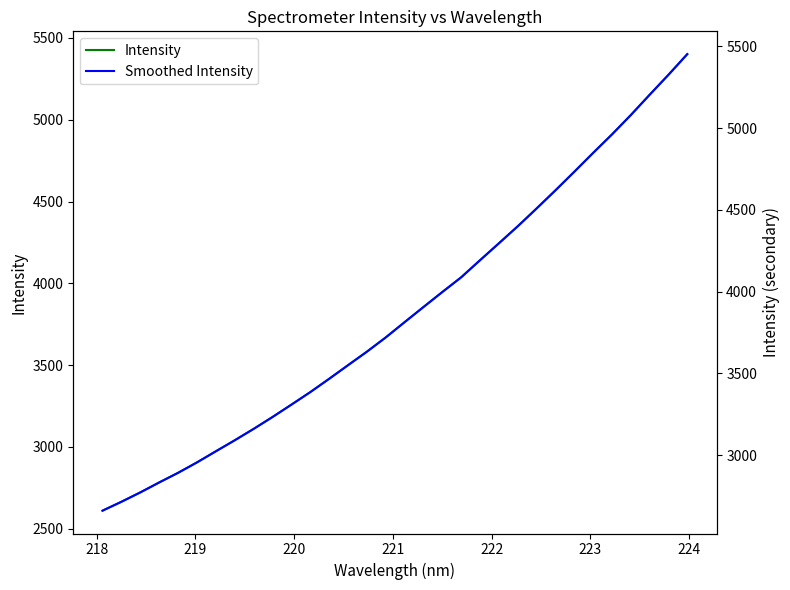

At how many categories does at least one series exceed 3848?

15